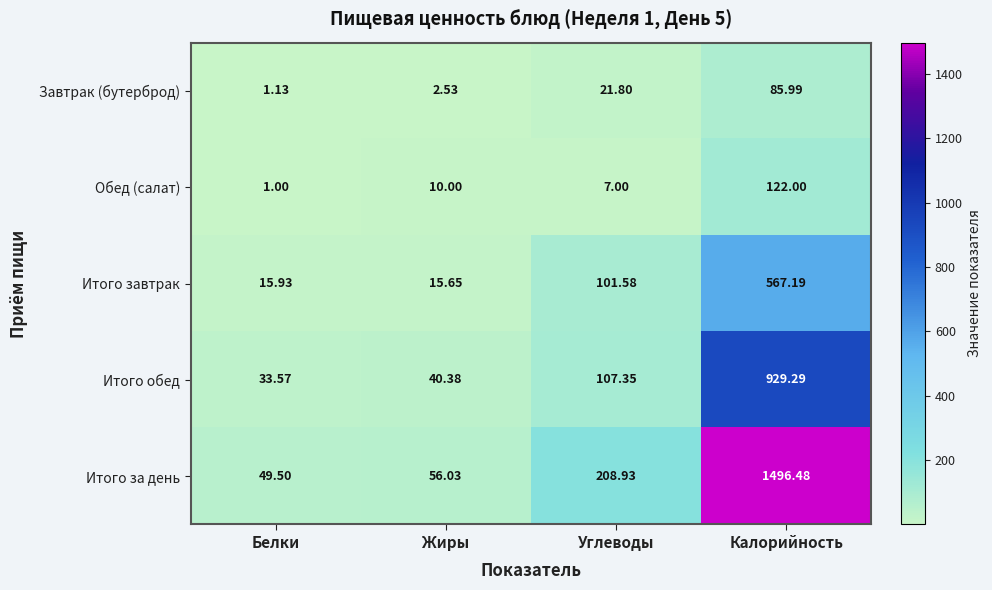

At which category is the sum across all series the highest?

Калорийность